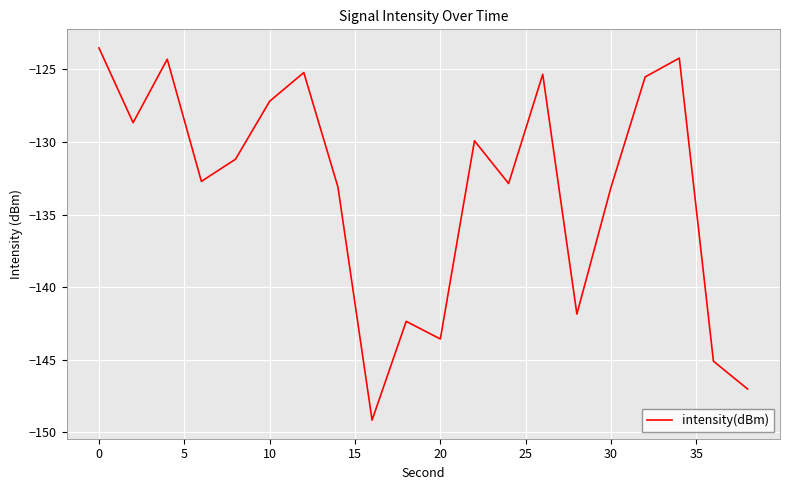

What is the difference between the maximum and minimum values?

25.6